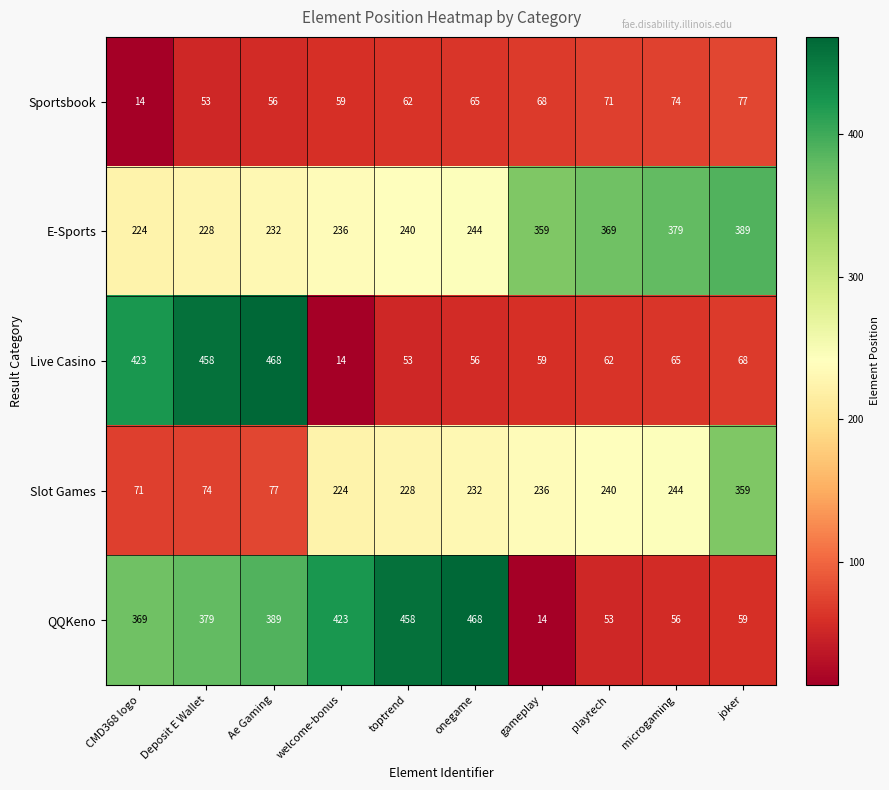

What is the maximum value for QQKeno?

468